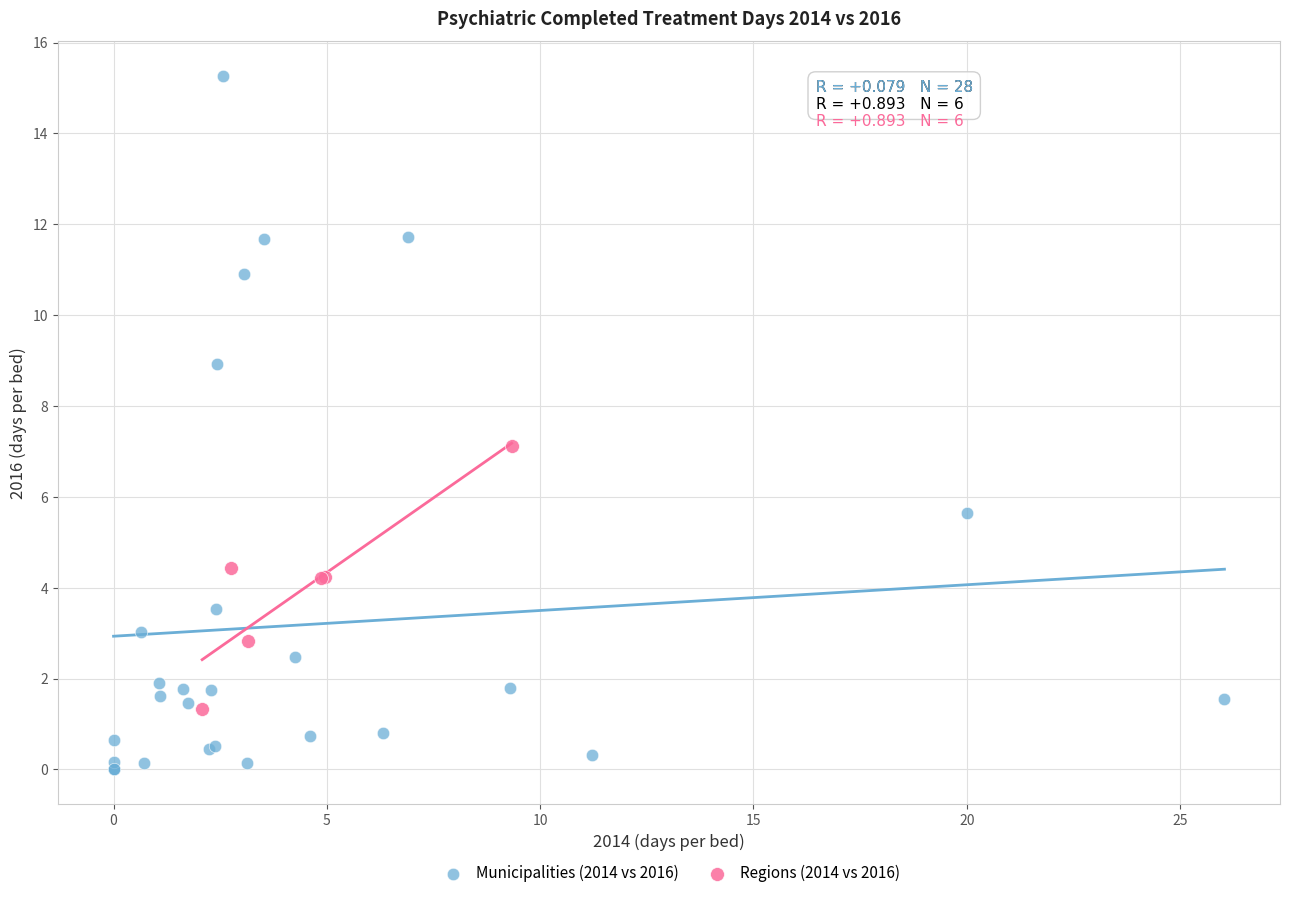

What are all the series names shown in the legend?

Municipalities (2014 vs 2016), Regions (2014 vs 2016)